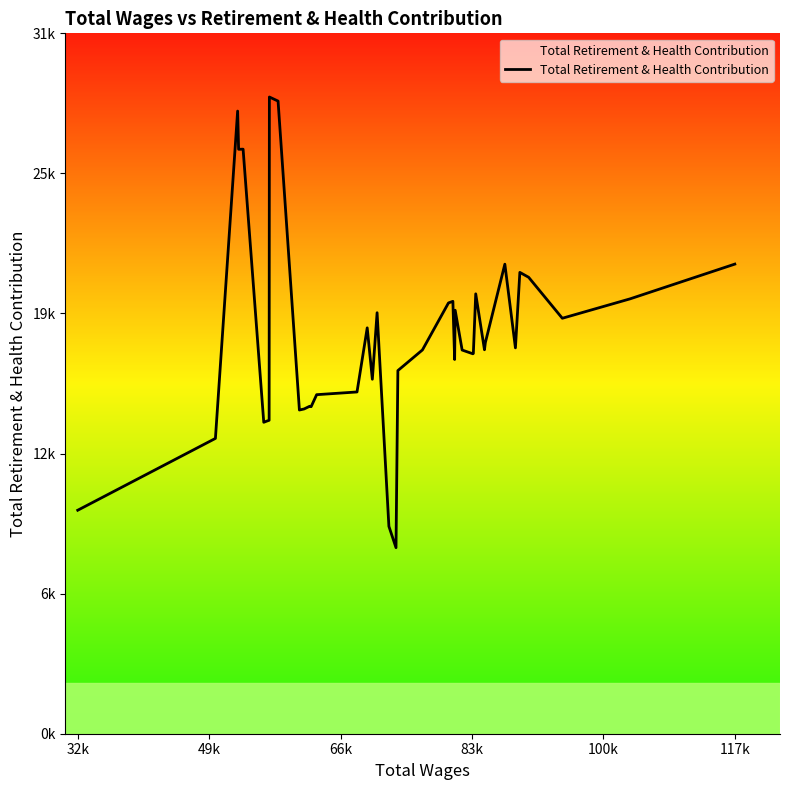

Is this an area chart (filled region under the line)?

Yes